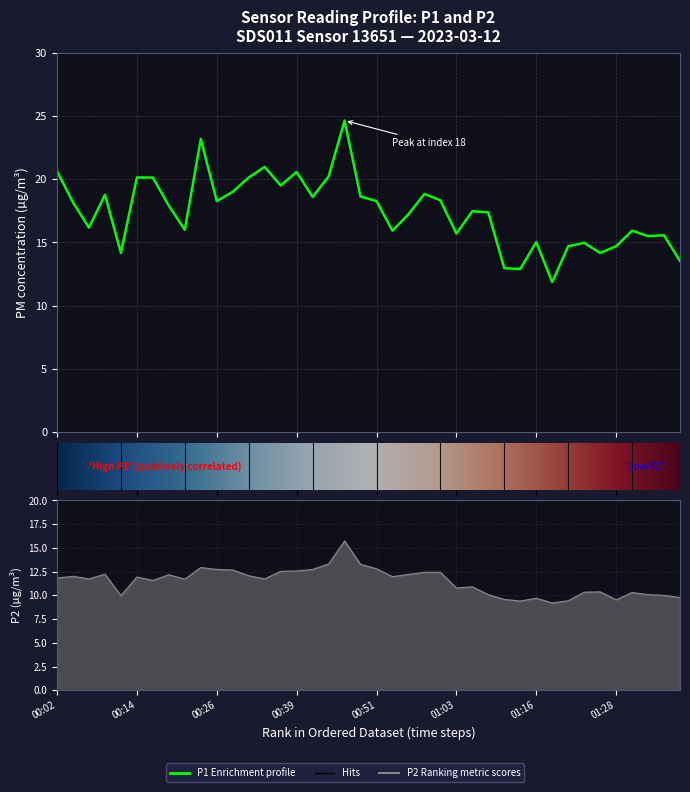

Where is the first local minimum for P2?

00:07